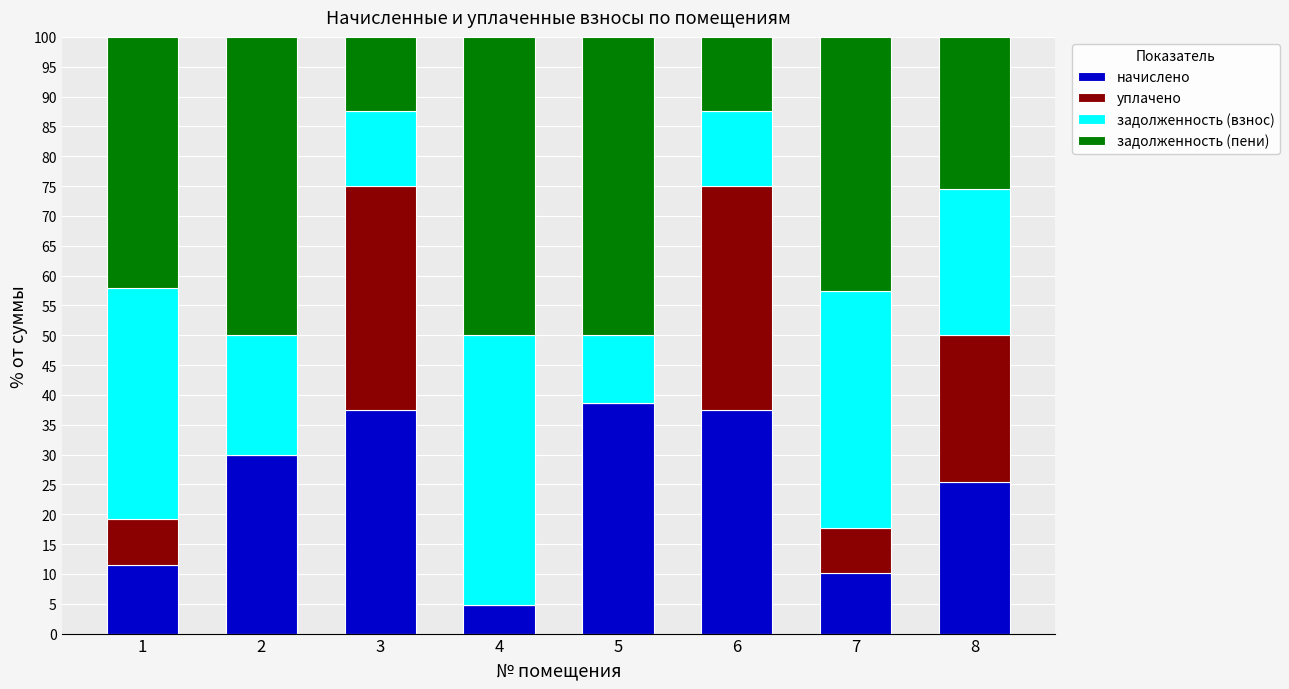

What is the sum of the начислено values at 6 and 8?

63.0